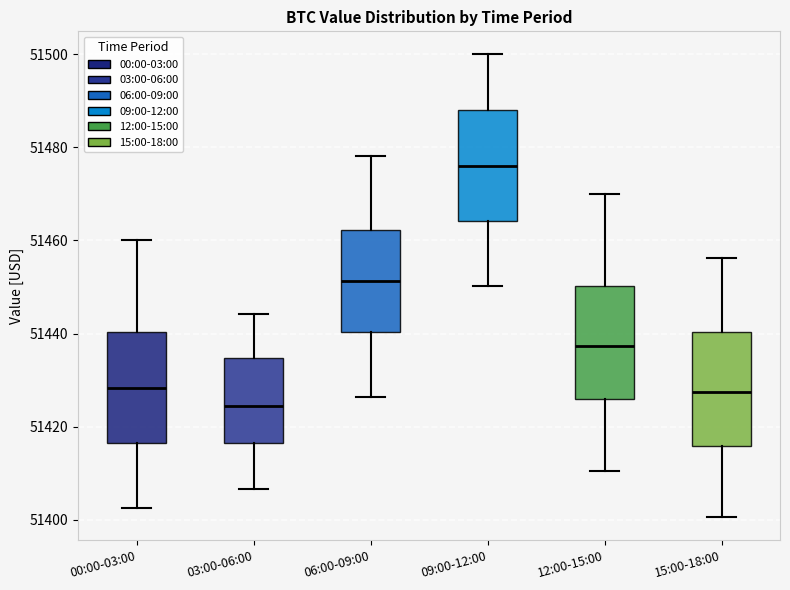

Where does the lower whisker of the box for 12:00-15:00 end on the y-axis? The values are not printed on the chart, so give them approximately, as read against the axis.

51410